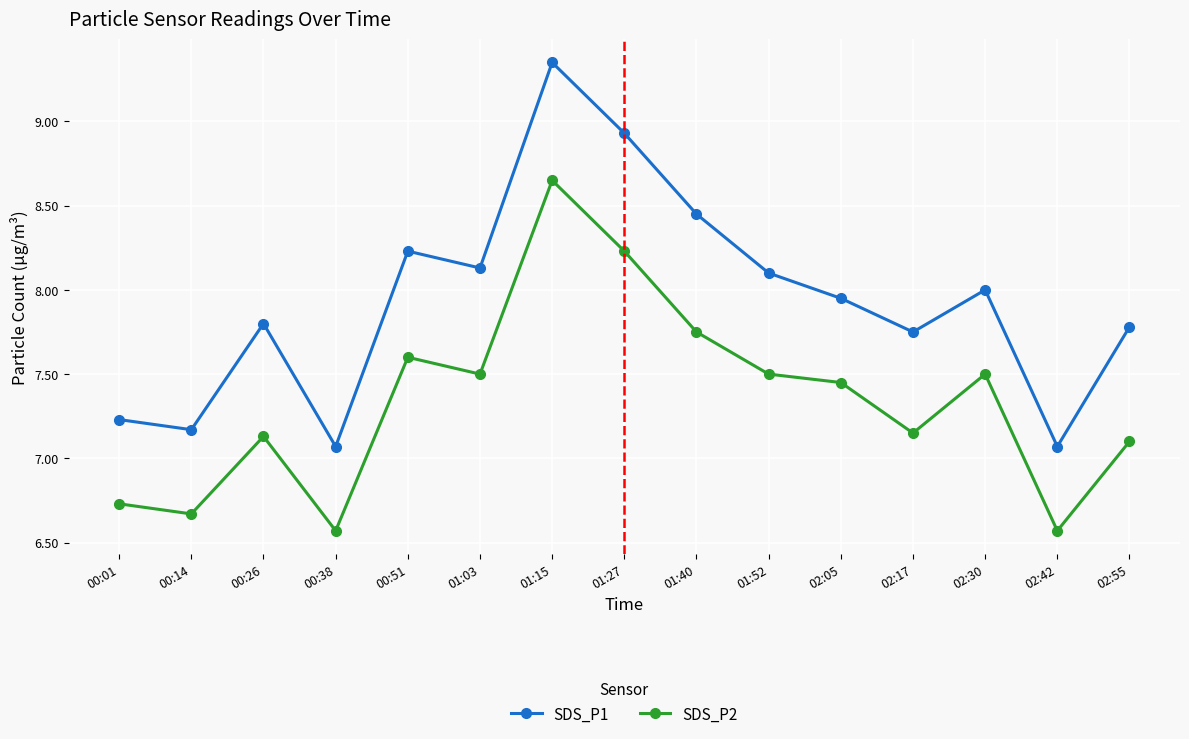

How many data points does each series have?

15